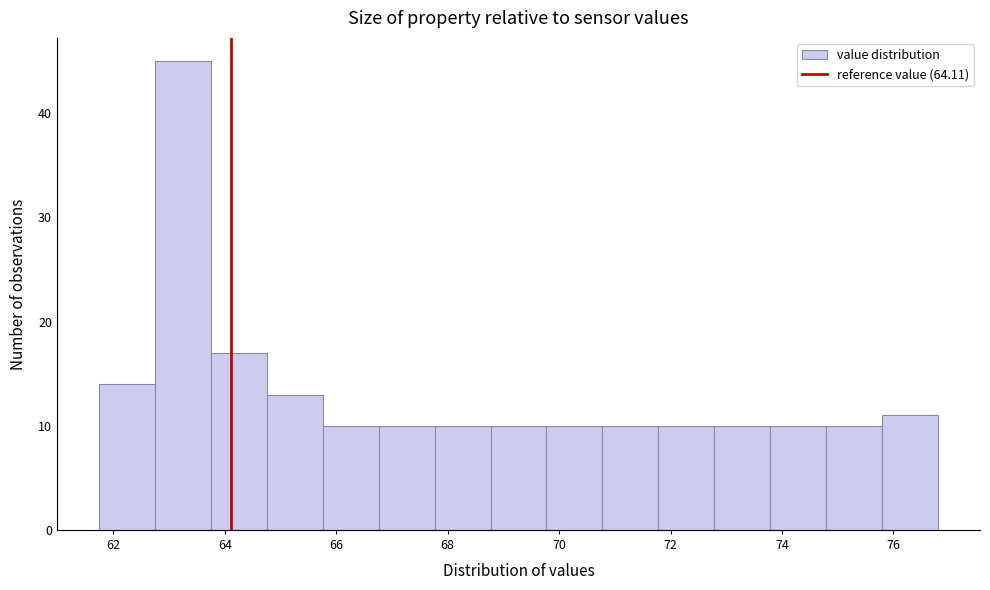

What is the height of the bar covering 63.8 to 64.8 on the x-axis? Neither the bar edges nor the heights are printed on the chart, so give them approximately, as read against the axes.

17